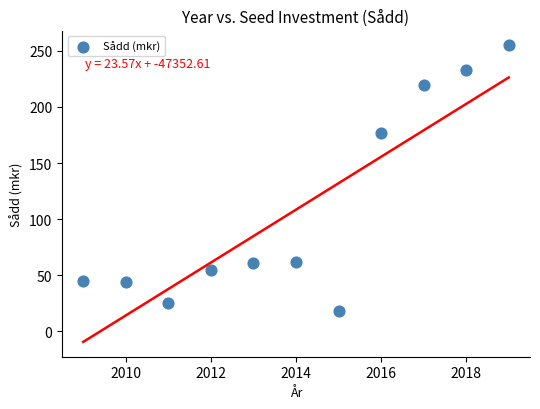

What is the range of Y values (max minus min)?

236.9